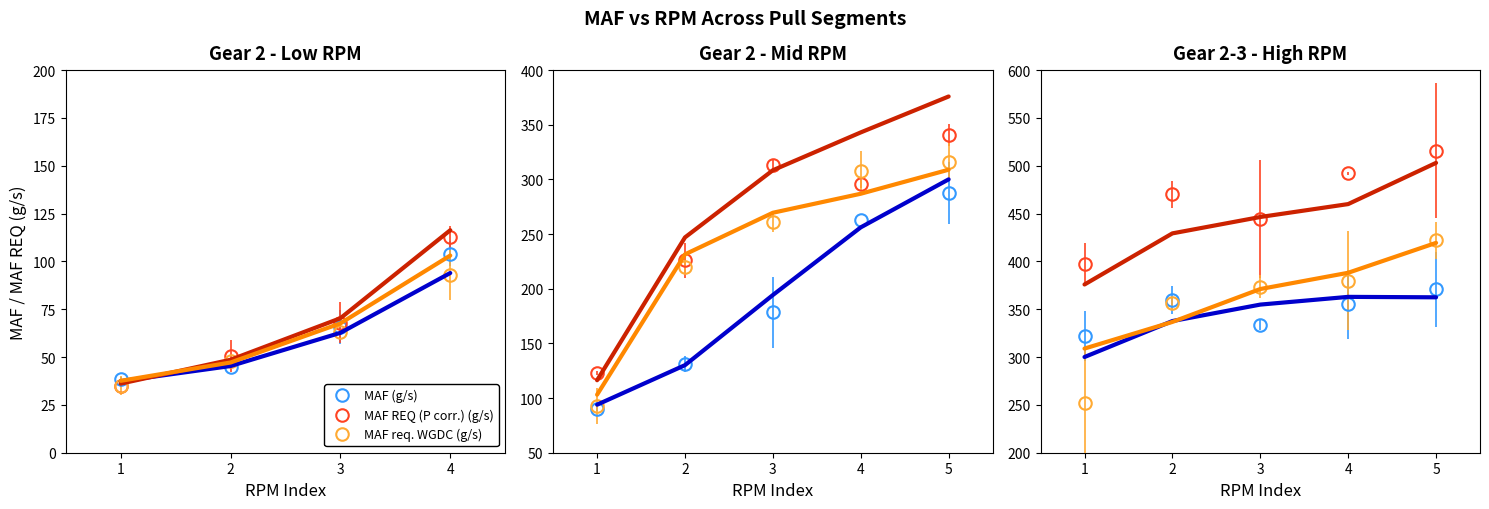

The value of MAF req. WGDC (g/s) at 2 is 591.3. True or false?

False